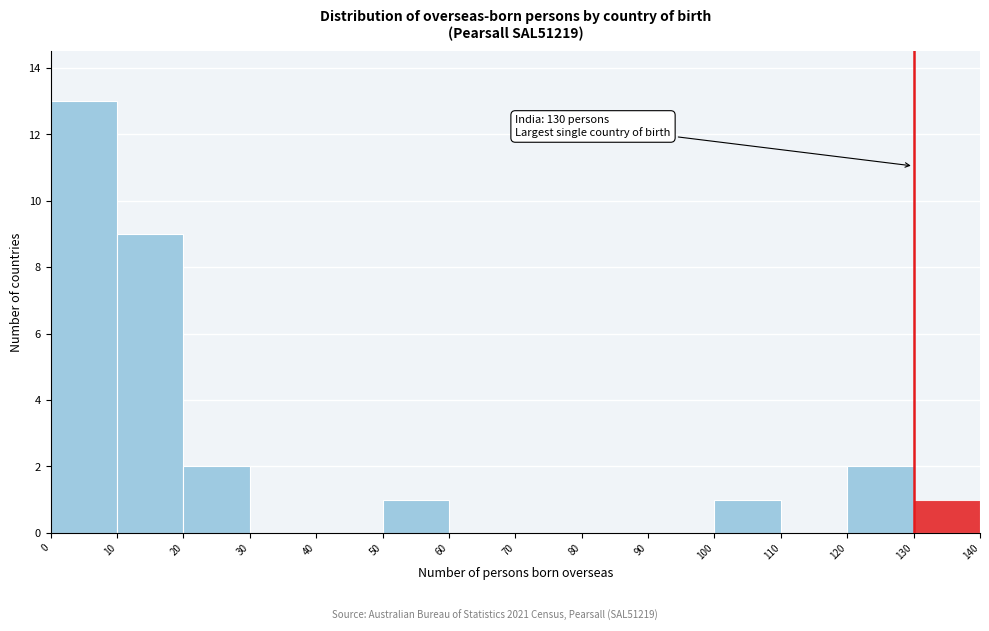

Over which range of the x-axis is the bar tallest?

0 to 10